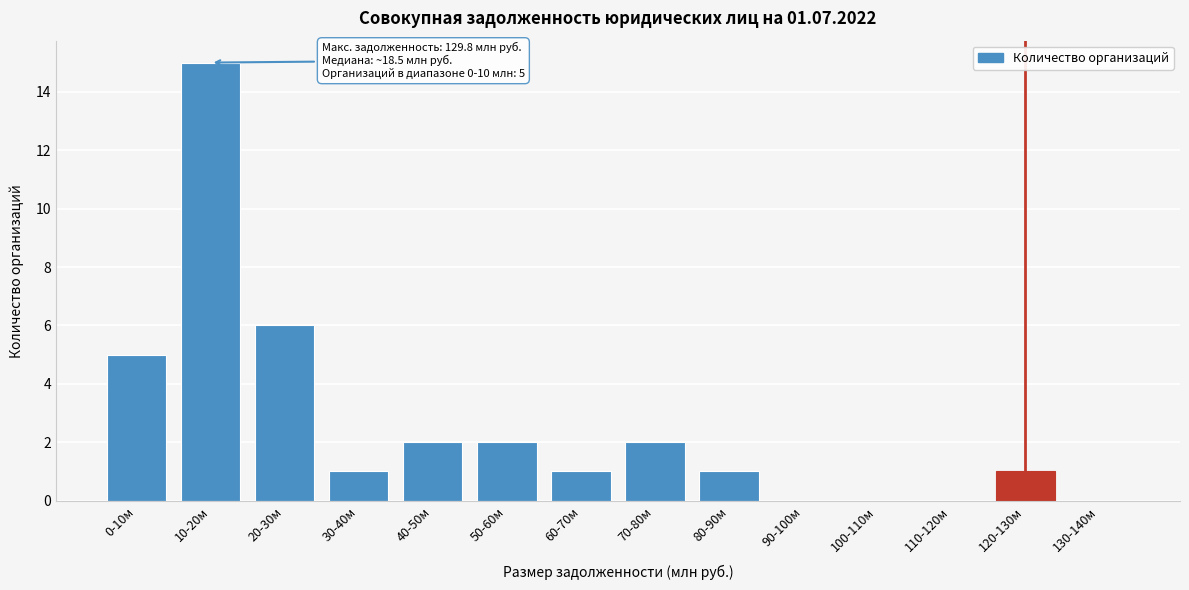

Reading left to right, what are all the values shown in this chart?

0-10м=5	10-20м=15	20-30м=6	30-40м=1	40-50м=2	50-60м=2	60-70м=1	70-80м=2	80-90м=1	90-100м=0	100-110м=0	110-120м=0	120-130м=1	130-140м=0